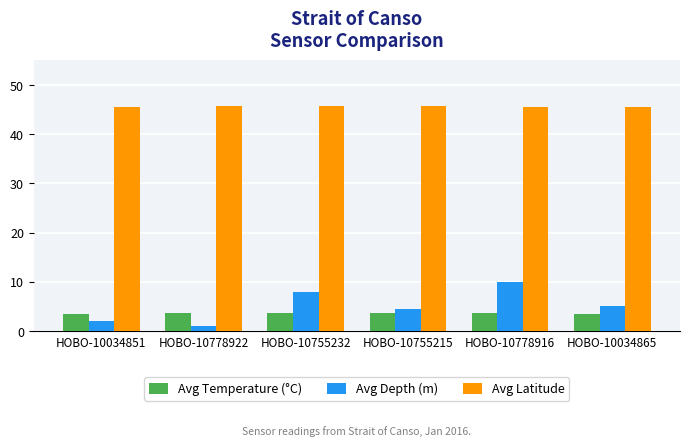

Are the bars grouped side by side (vs. stacked)?

Yes